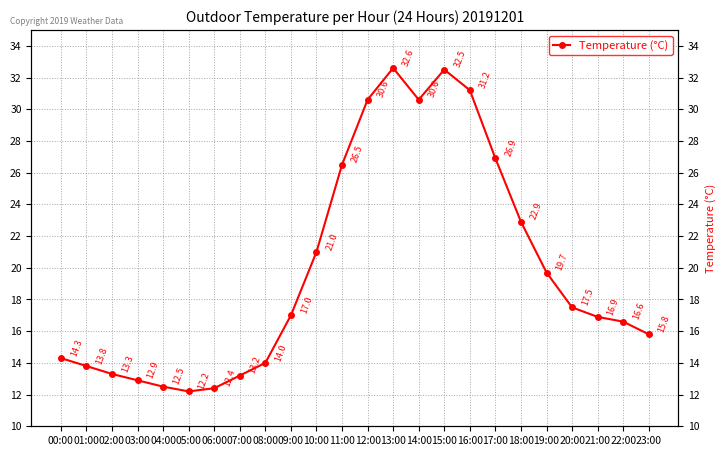

What value does the data have at 06:00?

12.4